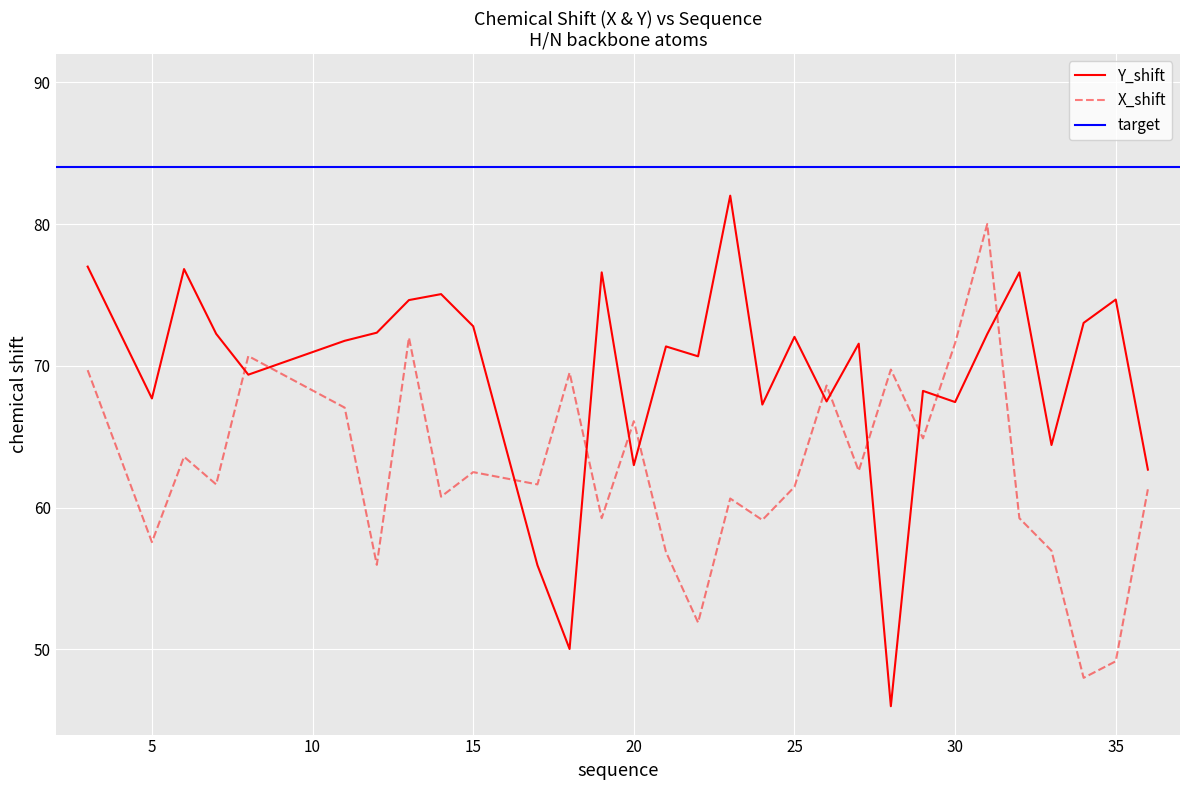

Reading left to right, list all the values displayed in this chart.

X_shift: 3=69.7	5=57.6	6=63.6	7=61.6	8=70.7	11=67.1	12=56.0	13=72.0	14=60.8	15=62.5	17=61.6	18=69.5	19=59.3	20=66.1	21=56.9	22=51.9	23=60.6	24=59.1	25=61.5	26=68.6	27=62.6	28=69.7	29=64.9	30=71.6	31=80.0	32=59.3	33=57.0	34=48.0	35=49.2	36=61.3
Y_shift: 3=77.0	5=67.7	6=76.8	7=72.3	8=69.4	11=71.8	12=72.3	13=74.6	14=75.1	15=72.8	17=55.9	18=50.0	19=76.6	20=63.0	21=71.4	22=70.7	23=82.0	24=67.3	25=72.0	26=67.5	27=71.6	28=46.0	29=68.2	30=67.4	31=72.2	32=76.6	33=64.4	34=73.0	35=74.7	36=62.7